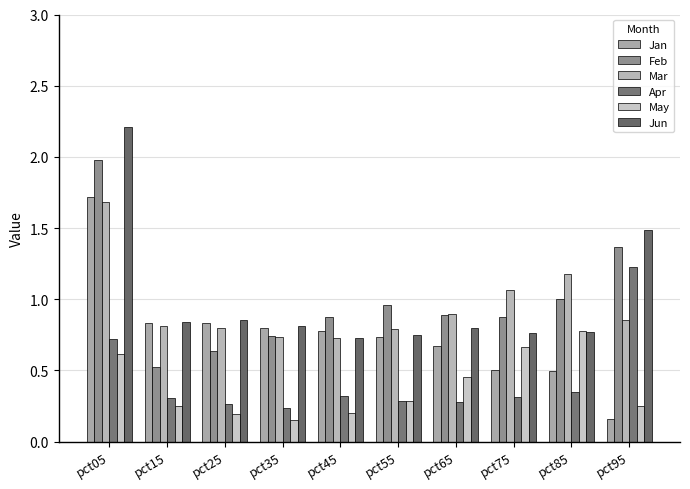

What is the greatest value displayed?

2.2